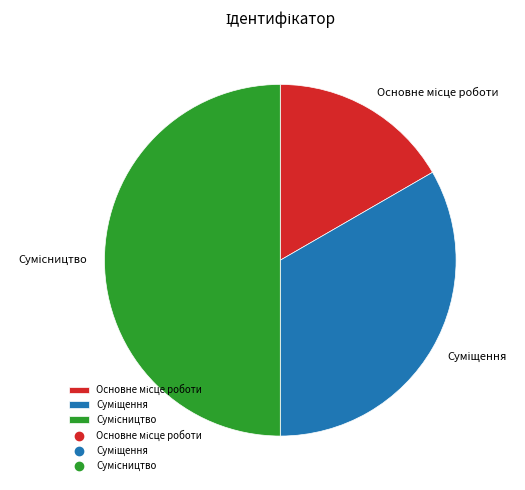

Count the number of slices in the pie.

3